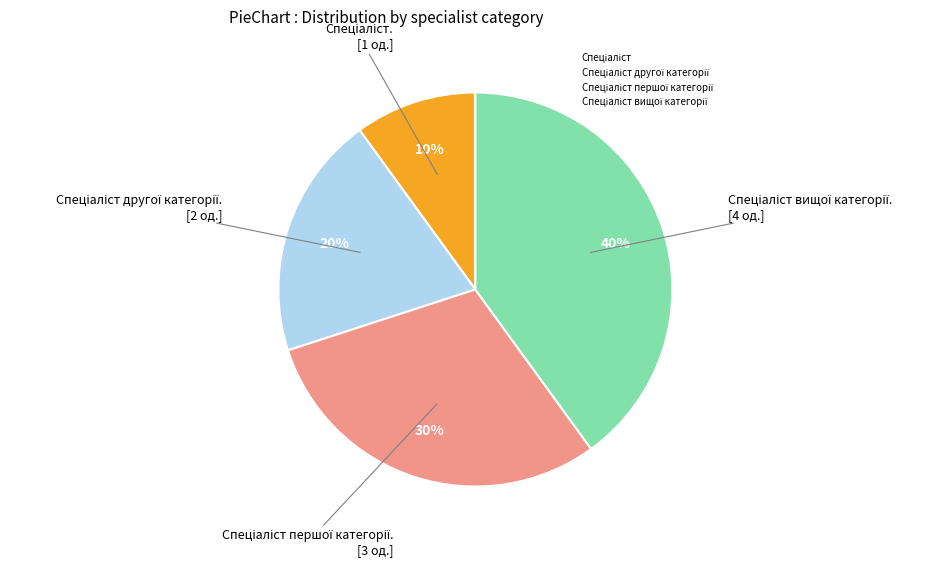

To the nearest percent, what is the average slice percentage?

25%